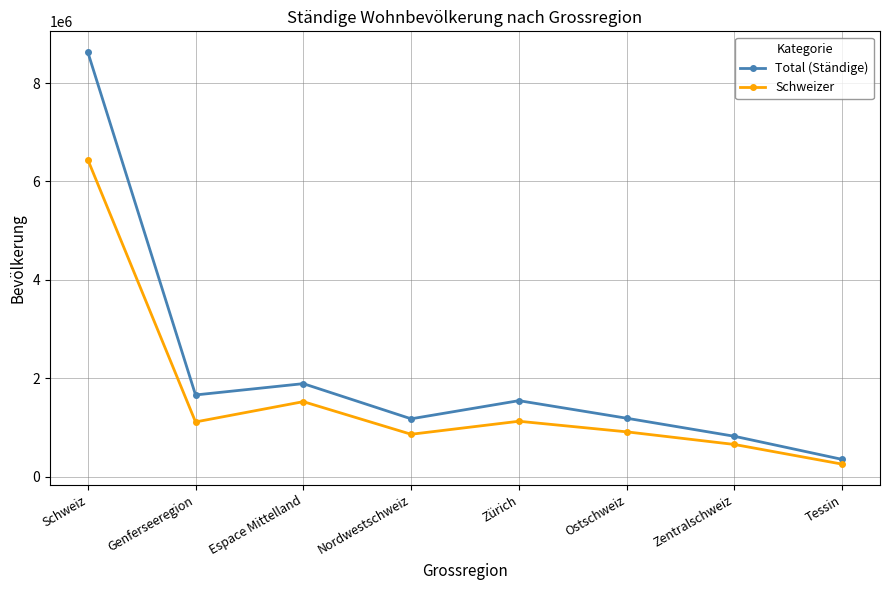

True or false: Schweizer has more than 0 interior local peaks.

True